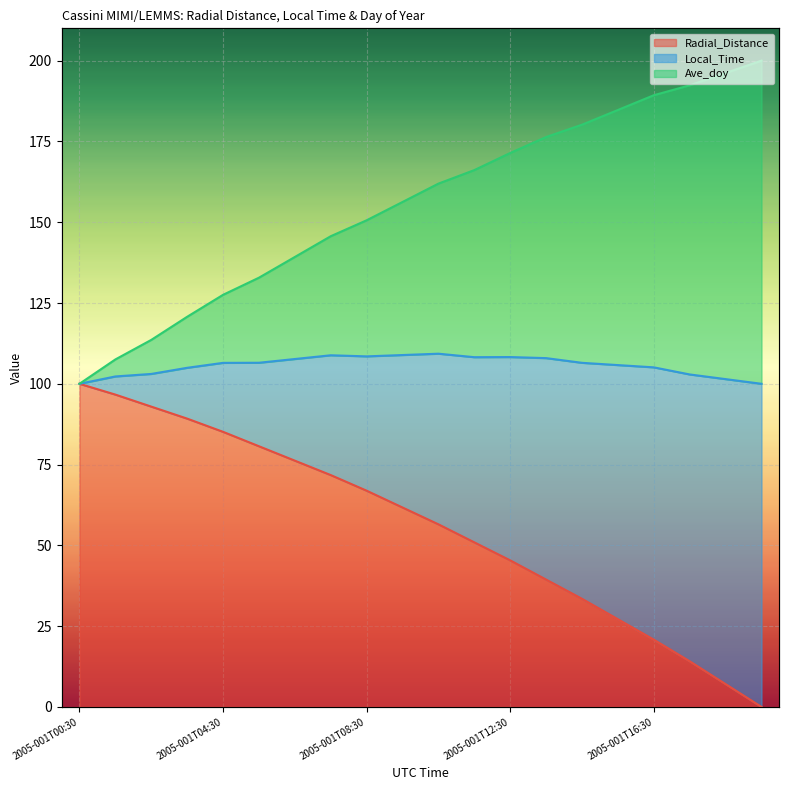

What is the label of the 7th point from the right?

2005-001T13:30